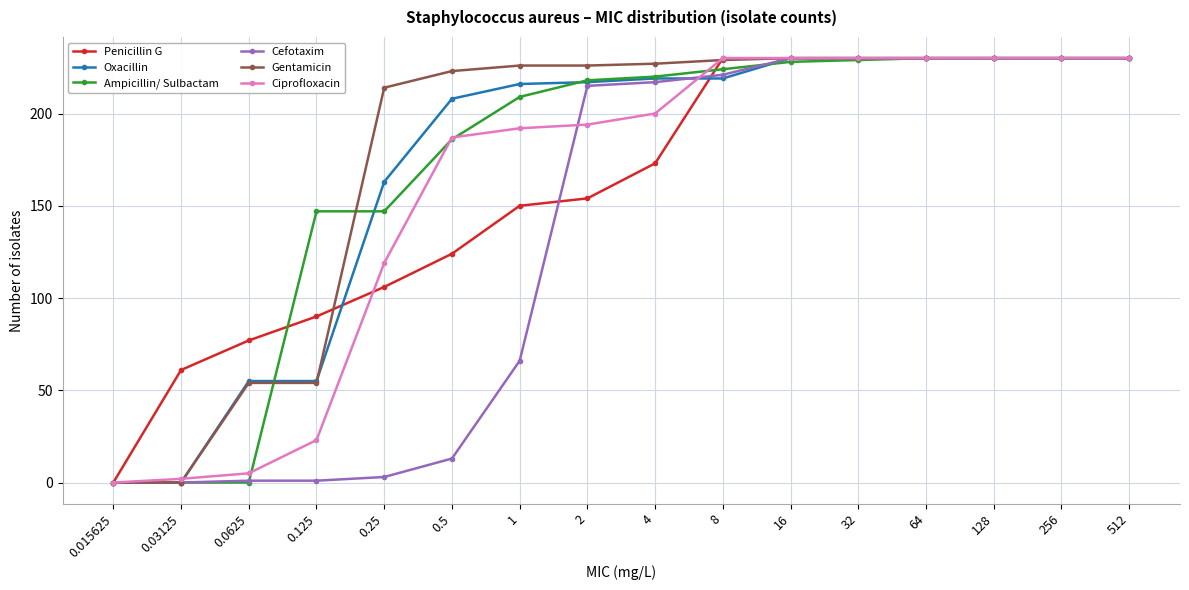

What are all the series names shown in the legend?

Penicillin G, Oxacillin, Ampicillin/ Sulbactam, Cefotaxim, Gentamicin, Ciprofloxacin